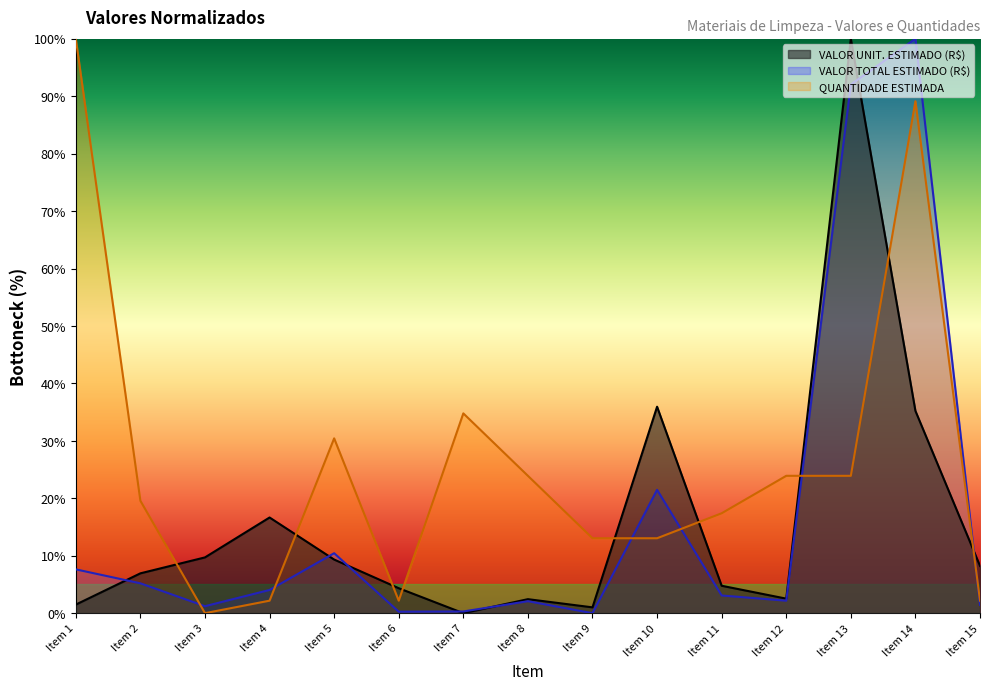

Reading right to left, list all the values displayed in this chart.

VALOR UNIT. ESTIMADO (R$): 8.2	35.2	100.0	2.5	4.8	35.9	1.0	2.4	0.0	4.3	9.3	16.7	9.7	6.9	1.5
VALOR TOTAL ESTIMADO (R$): 1.5	100.0	92.0	2.2	3.1	21.5	0.0	2.1	0.3	0.3	10.4	4.0	1.2	5.2	7.6
QUANTIDADE ESTIMADA: 2.2	89.1	23.9	23.9	17.4	13.0	13.0	23.9	34.8	2.2	30.4	2.2	0.0	19.6	100.0